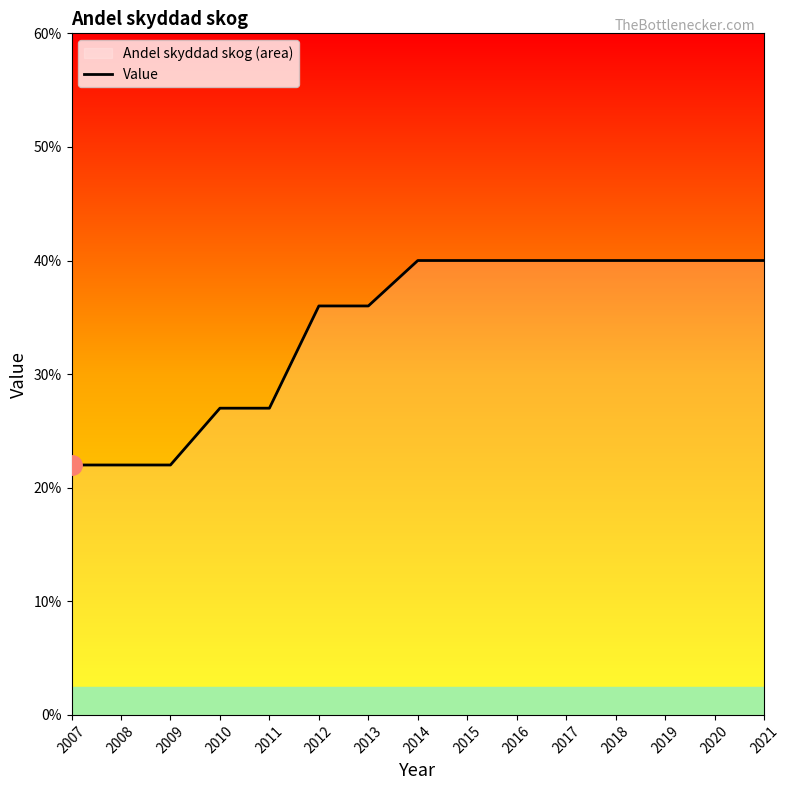

How many lines are shown in the chart?

1